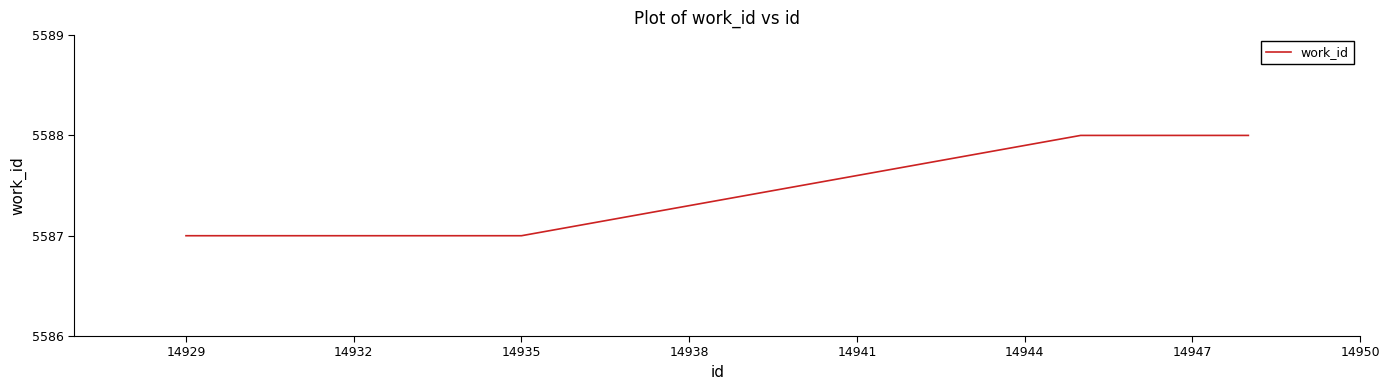

What is the greatest value displayed?

5588